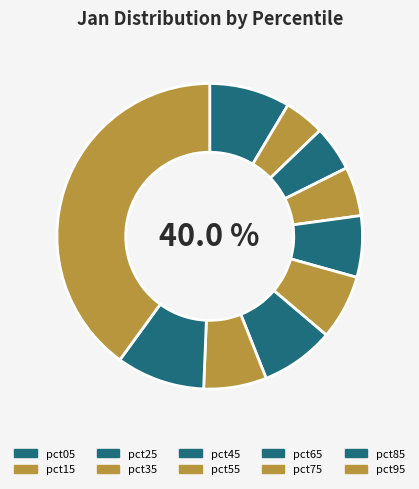

To the nearest percent, what is the difference between the pct15 and pct75 slice percentages?

2%